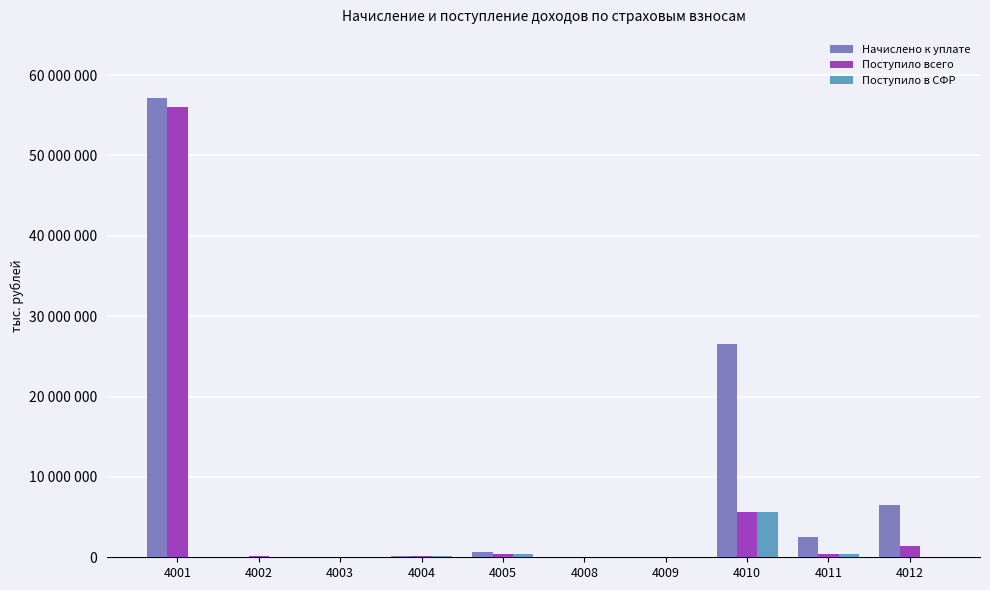

What is the maximum value shown in the chart?

57139180